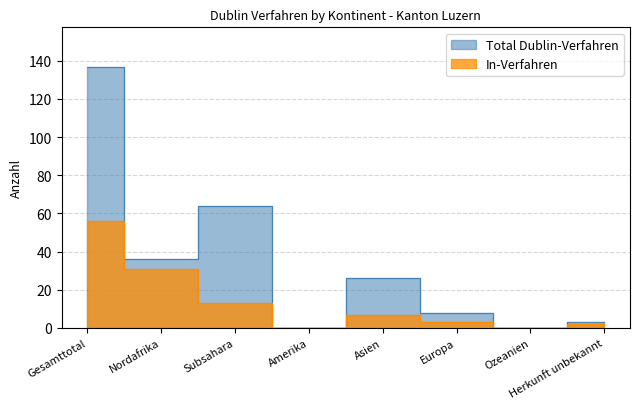

What is the difference between the maximum and second lowest values in the In-Verfahren series?

56